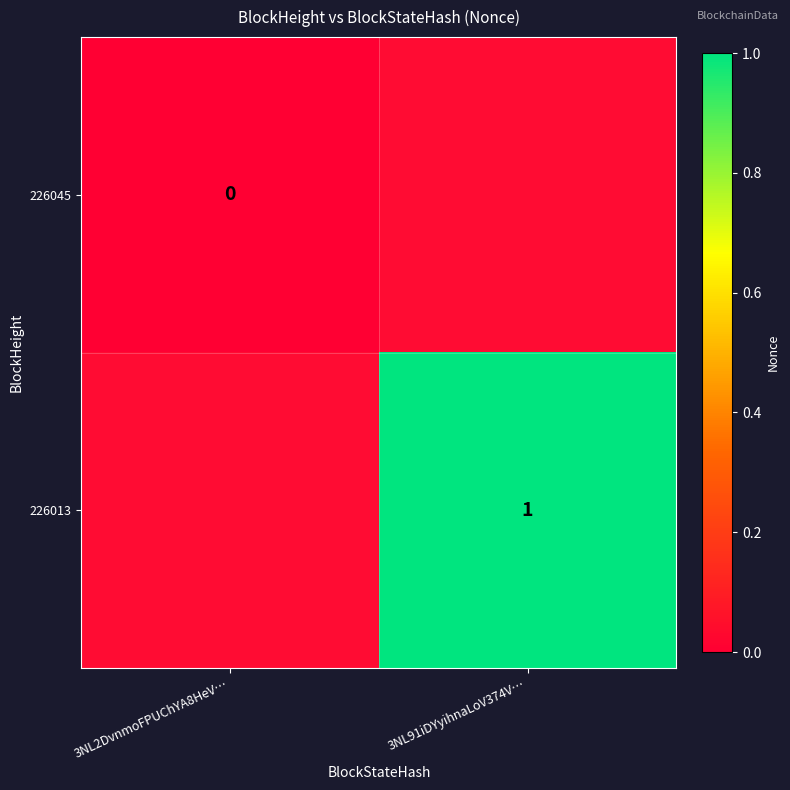

Is the value of 226045 at 3NL2DvnmoFPUChYA8HeV… greater than the value of 226013 at 3NL91iDYyihnaLoV374V…?

No